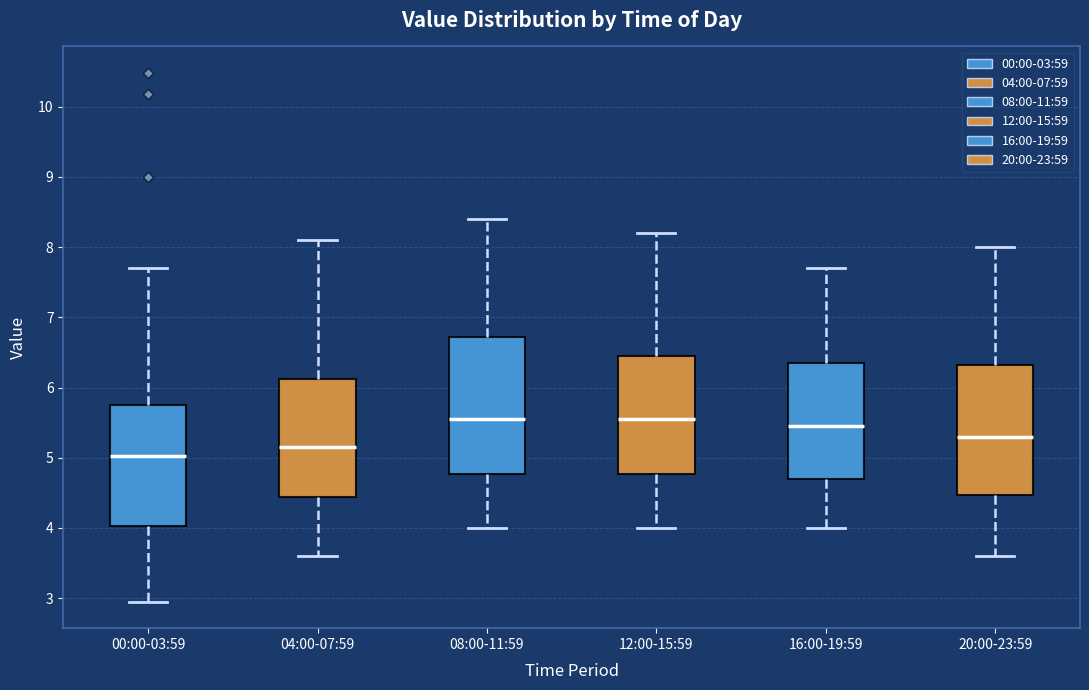

Where does the upper whisker of the box for 12:00-15:59 end on the y-axis? The values are not printed on the chart, so give them approximately, as read against the axis.

8.2